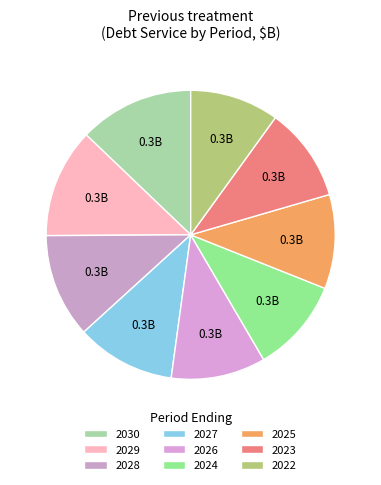

How many segments does this pie chart have?

9